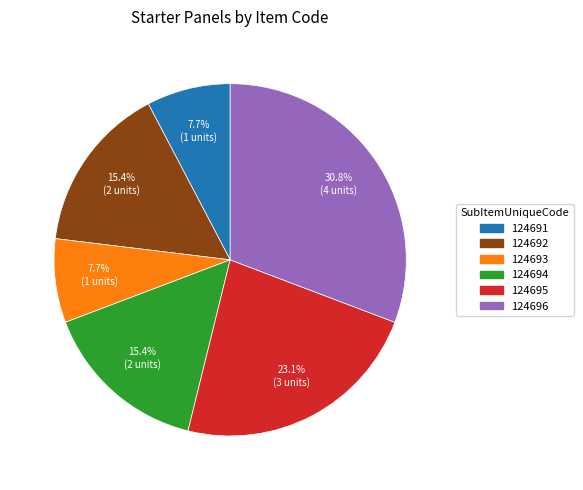

To the nearest percent, what is the average slice percentage?

17%